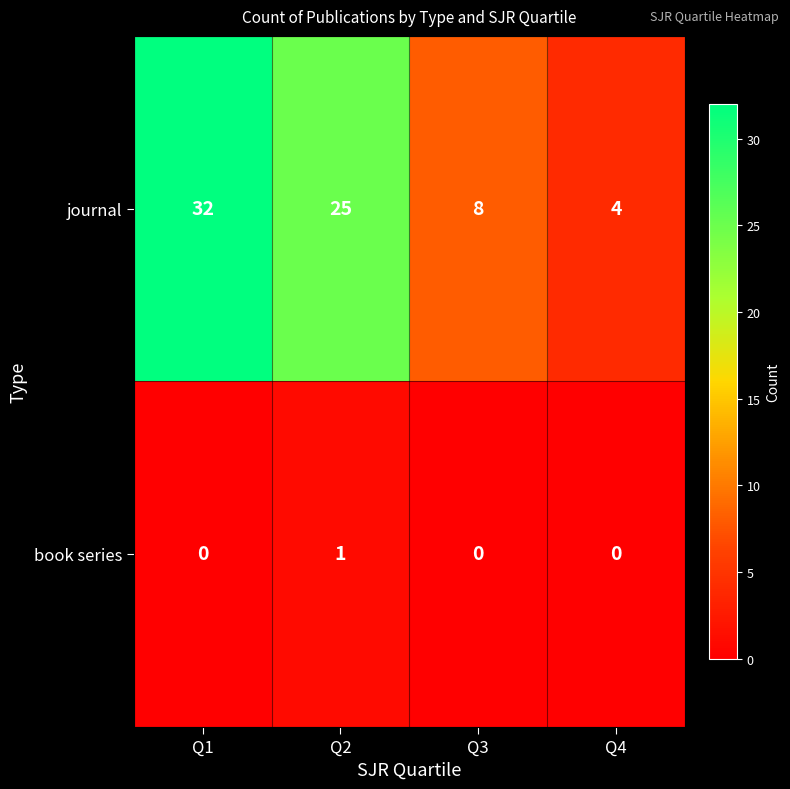

The journal series shows 25 at Q2. True or false?

True